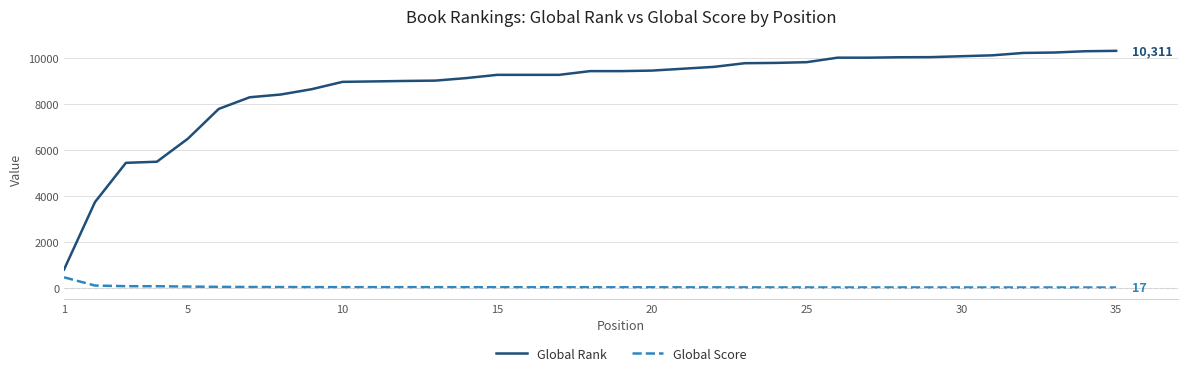

What is the greatest value displayed?

10311